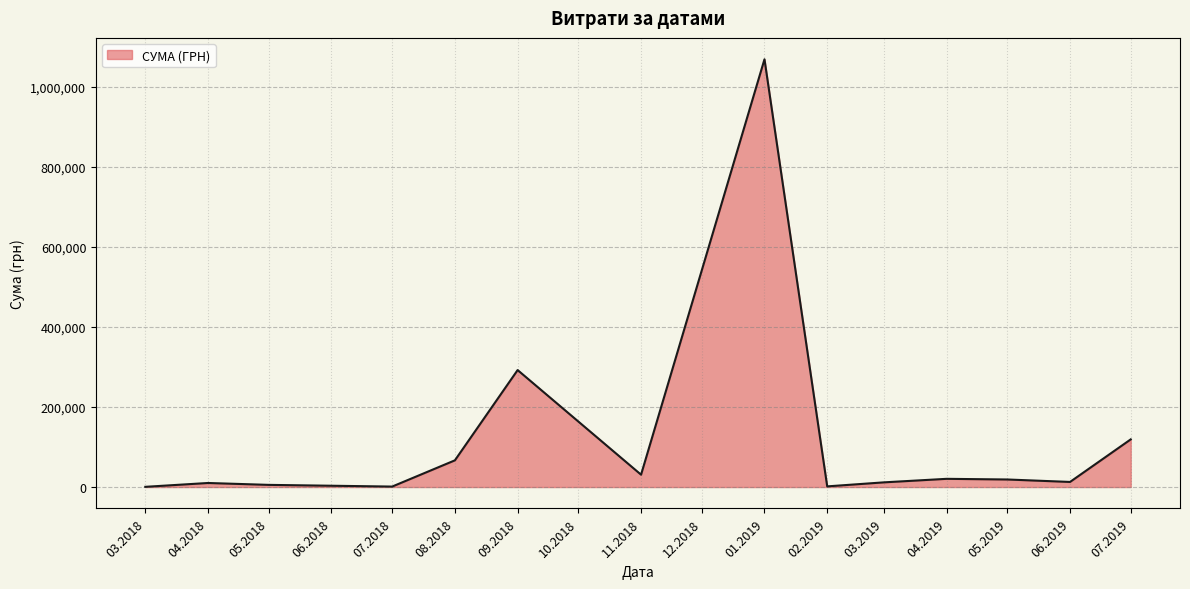

What is the difference between the maximum and minimum values?

1068856.0